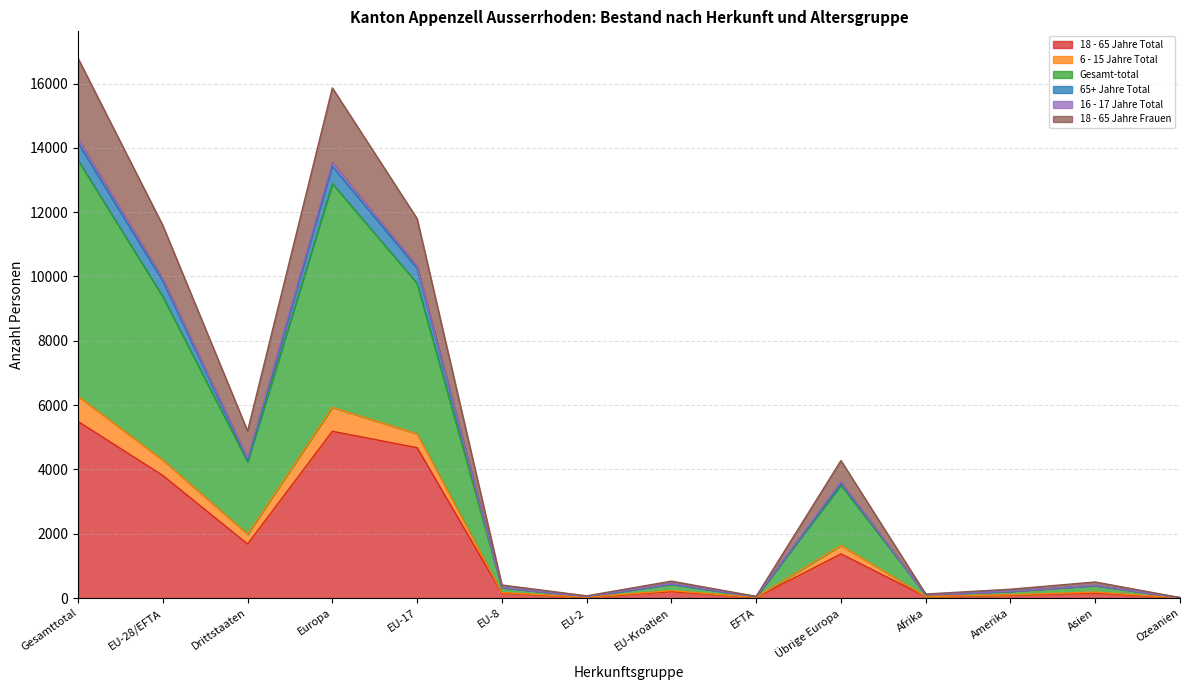

Is it true that 18 - 65 Jahre Total equals 1238 at Gesamttotal?

False